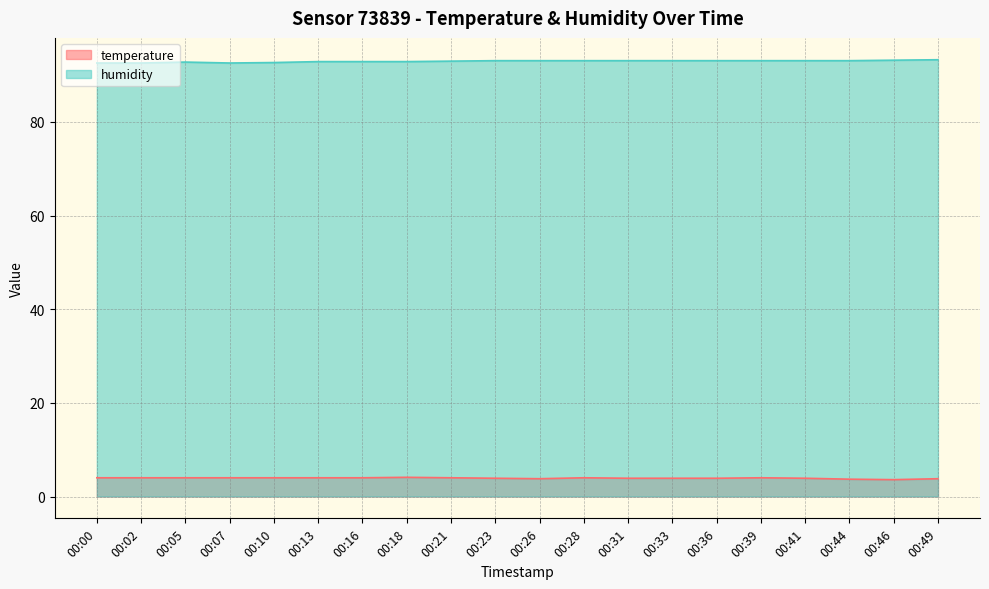

Rank the categories by temperature value from lowest to highest.

00:46, 00:44, 00:26, 00:49, 00:23, 00:31, 00:33, 00:36, 00:41, 00:00, 00:02, 00:05, 00:07, 00:10, 00:13, 00:16, 00:21, 00:28, 00:39, 00:18